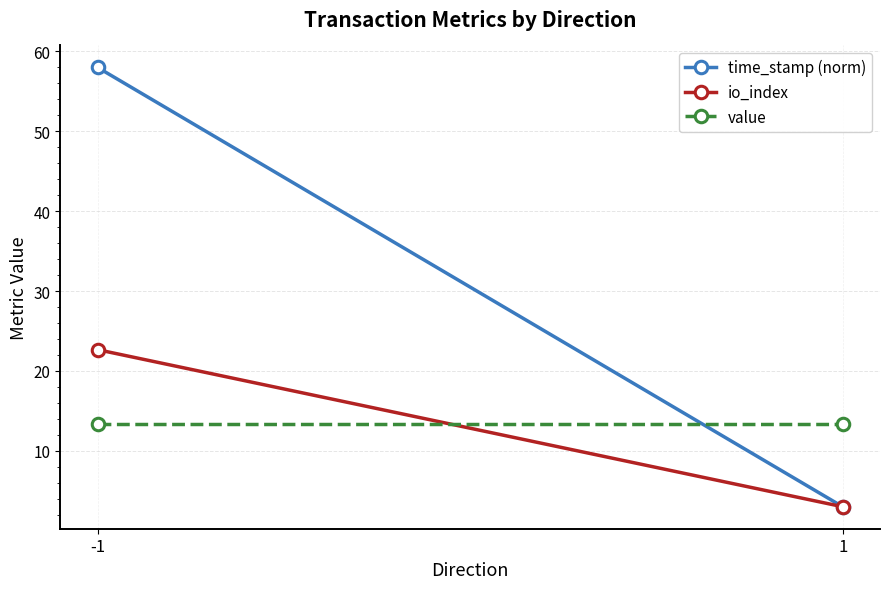

What is the approximate value of io_index at -1?

22.7